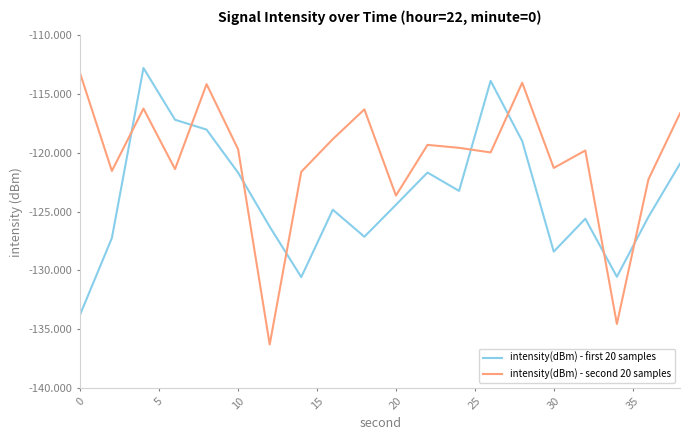

After their last crossing, which series has the higher values: intensity(dBm) - second 20 samples or intensity(dBm) - first 20 samples?

intensity(dBm) - second 20 samples